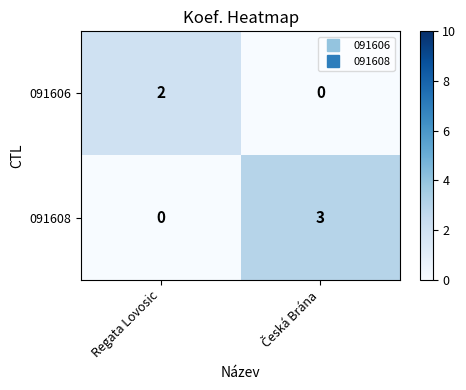

Which series has the largest range (max minus min)?

091608